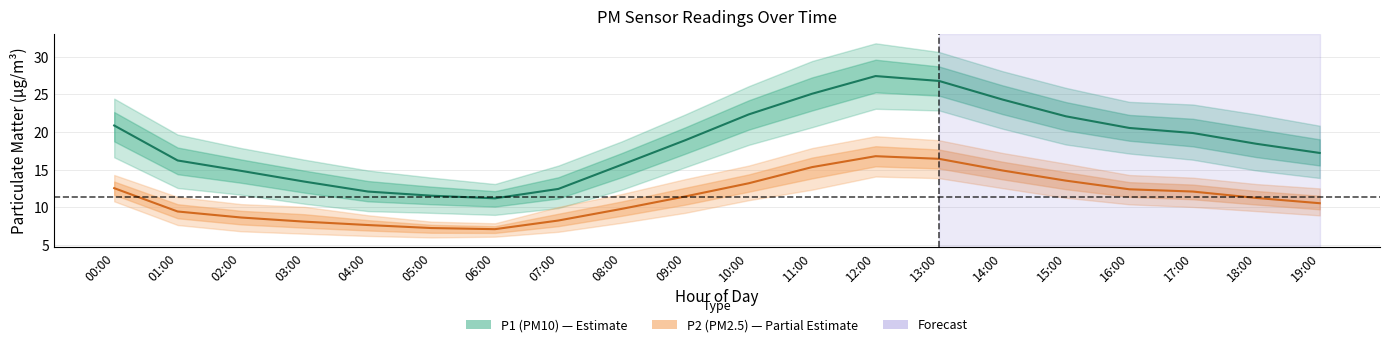

The P1_upper series shows 14.9 at 04:00. True or false?

True